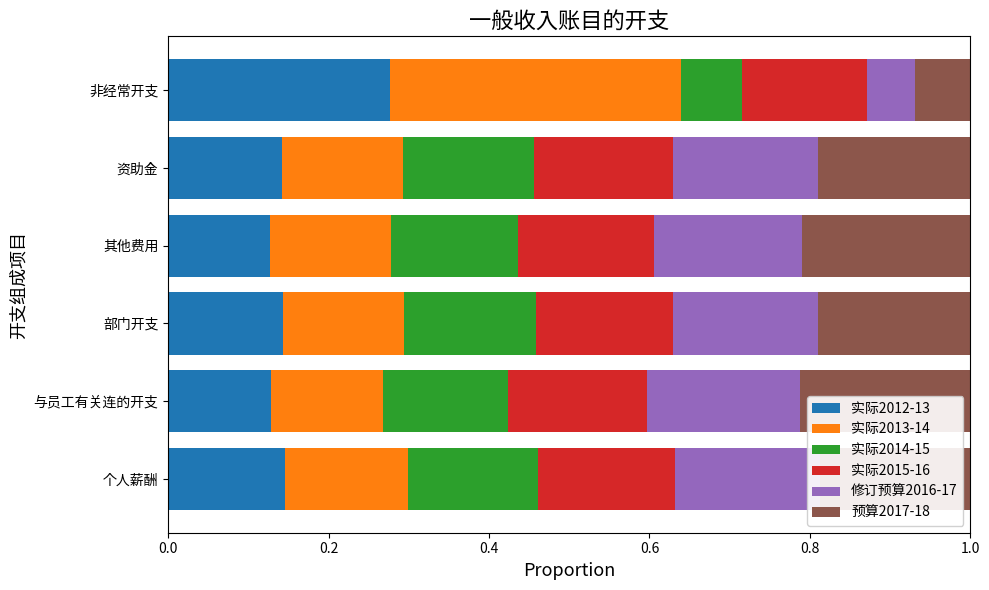

What is the total value across all series at 非经常开支?

1.0